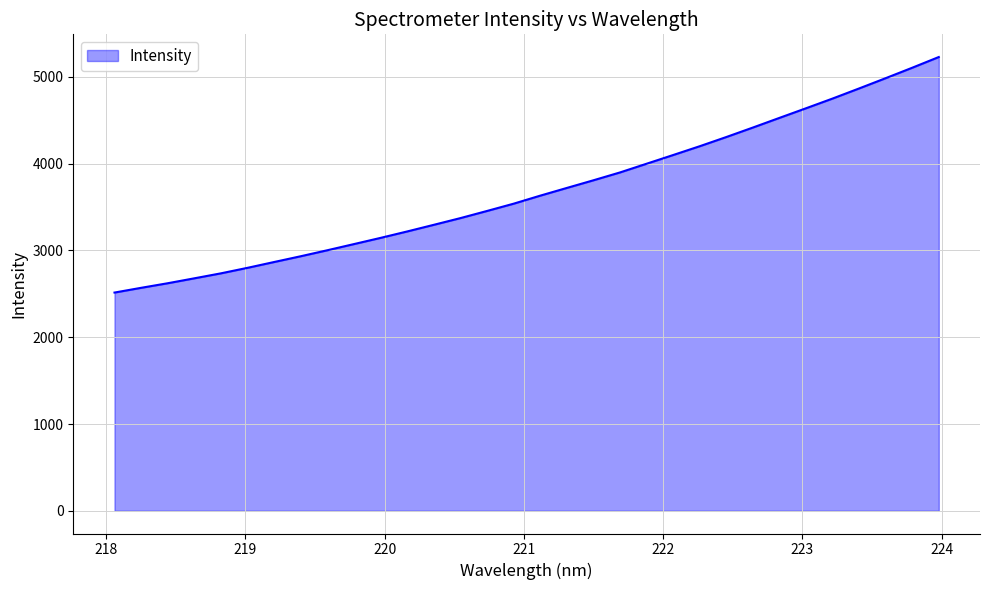

What is the difference between the second highest and minimum values?

2590.2